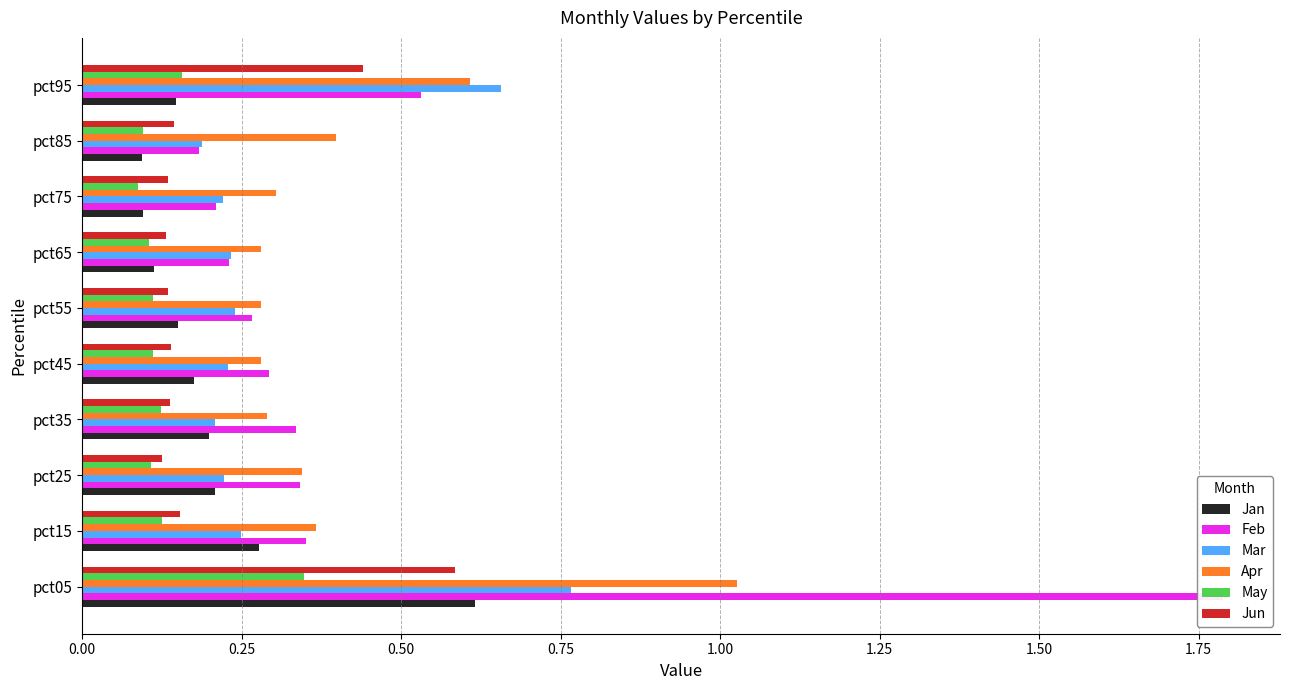

What is the value of the Apr bar at the 1st from the left?

1.0